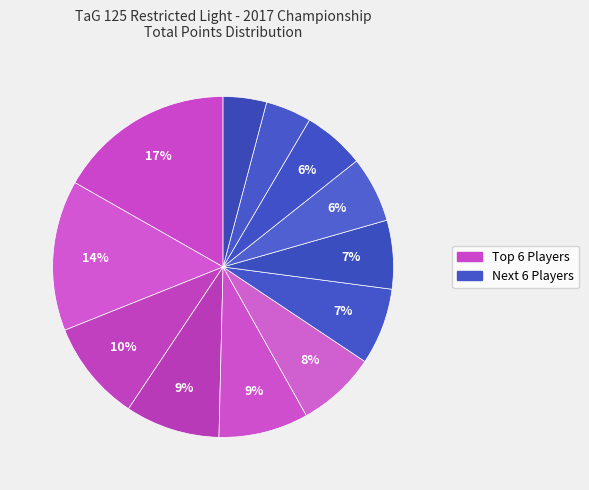

How many segments does this pie chart have?

12